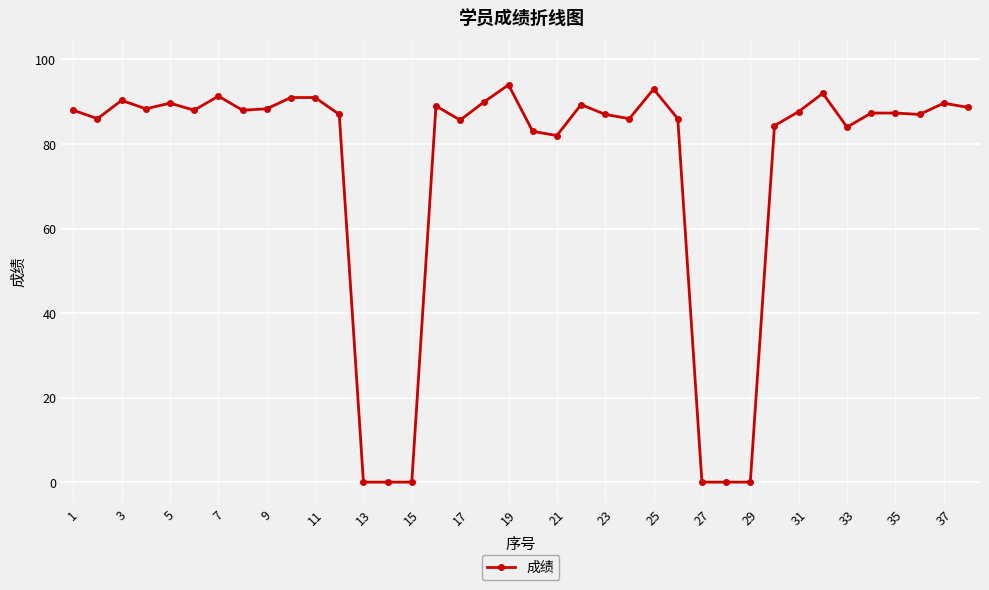

How many distinct data groups are displayed?

1